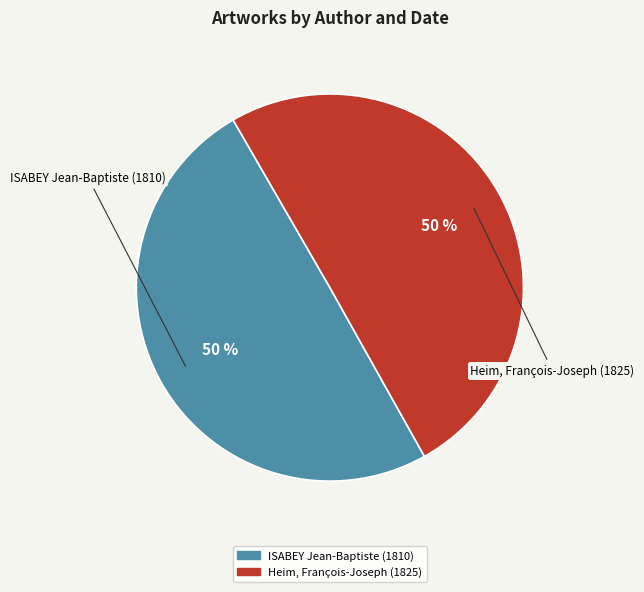

Is the sum of Heim, François-Joseph (1825) and ISABEY Jean-Baptiste (1810) greater than half?

Yes